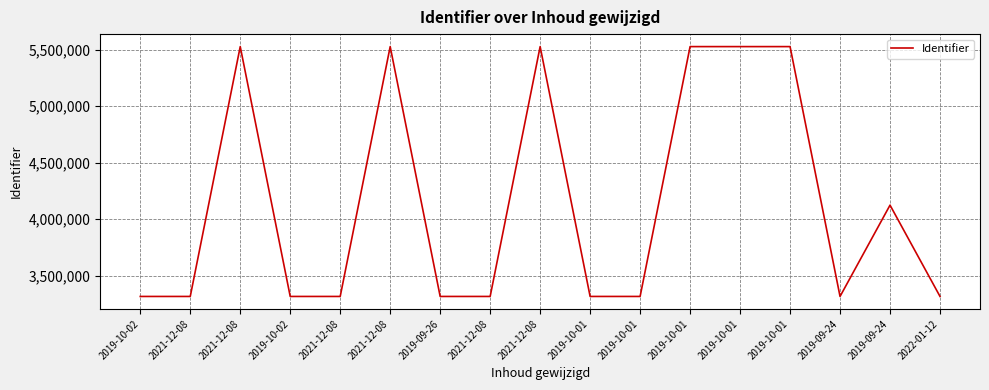

Where does the data first go above 3316233?

2021-12-08